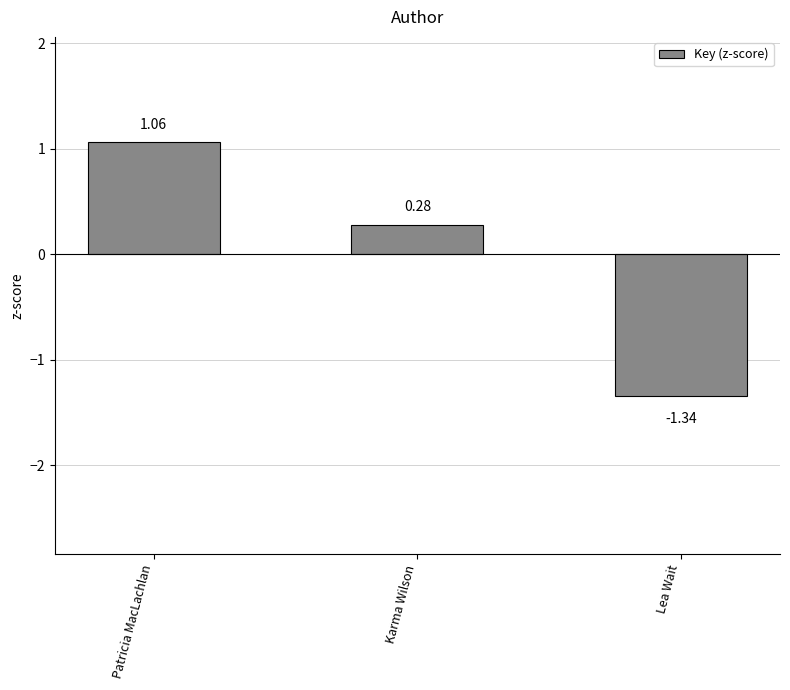

At which category does the chart reach its minimum across all series?

Lea Wait